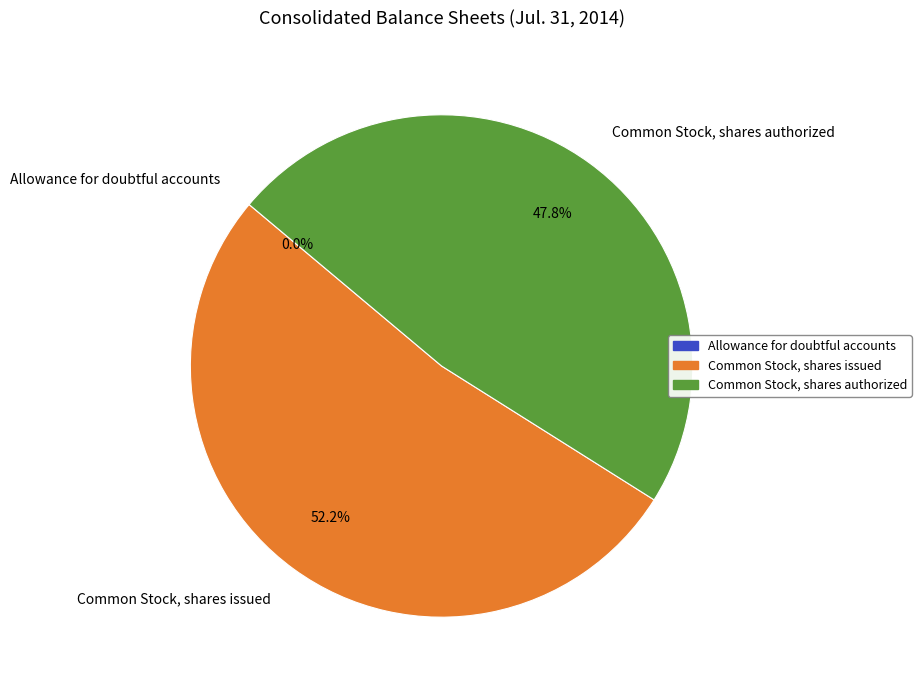

Which slice represents more than half of the pie?

Common Stock, shares issued